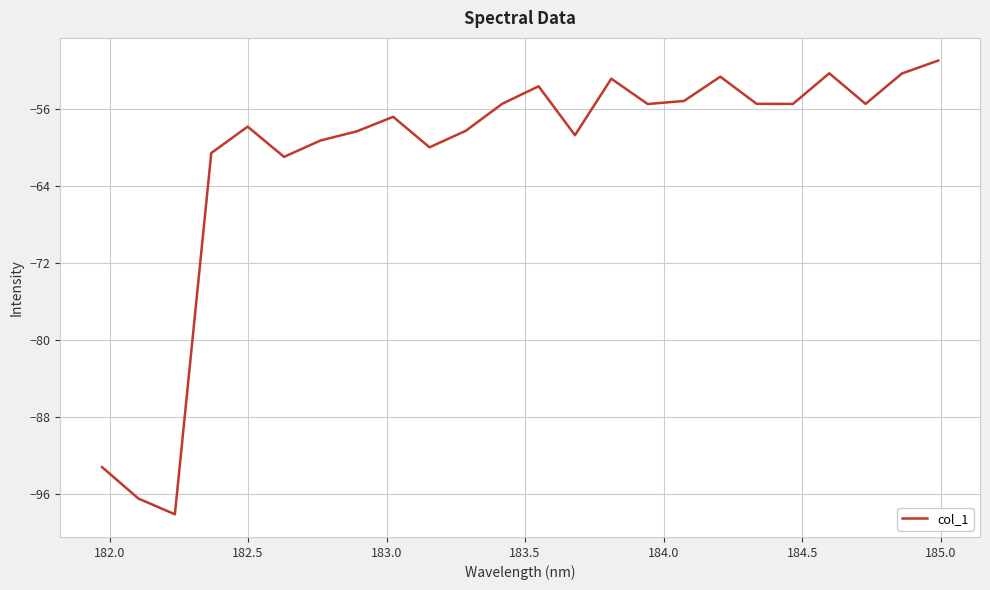

What is the difference between the maximum and minimum values?

47.1